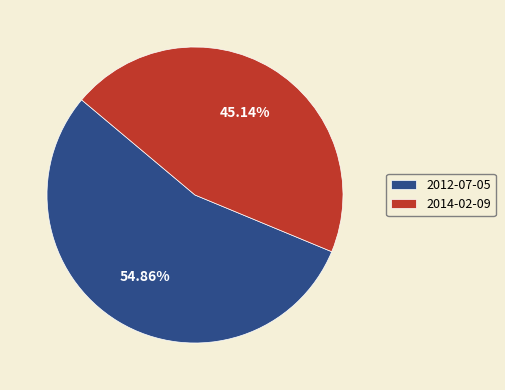

Approximately how many times larger is the value at 2014-02-09 compared to 2012-07-05?

0.8